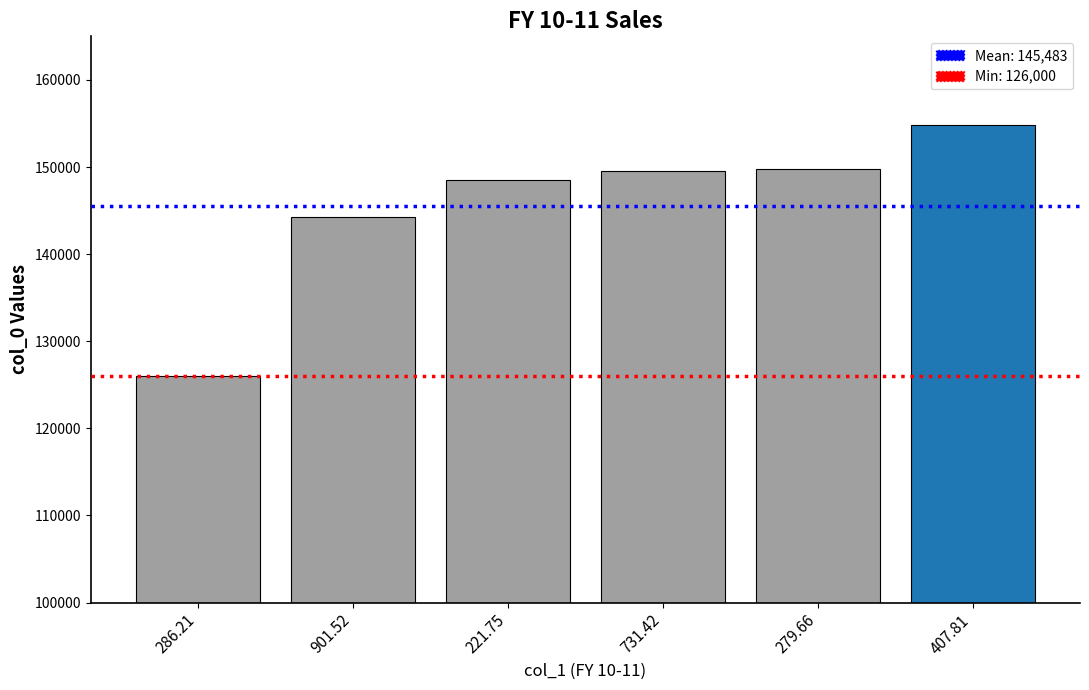

What is the average value?

145483